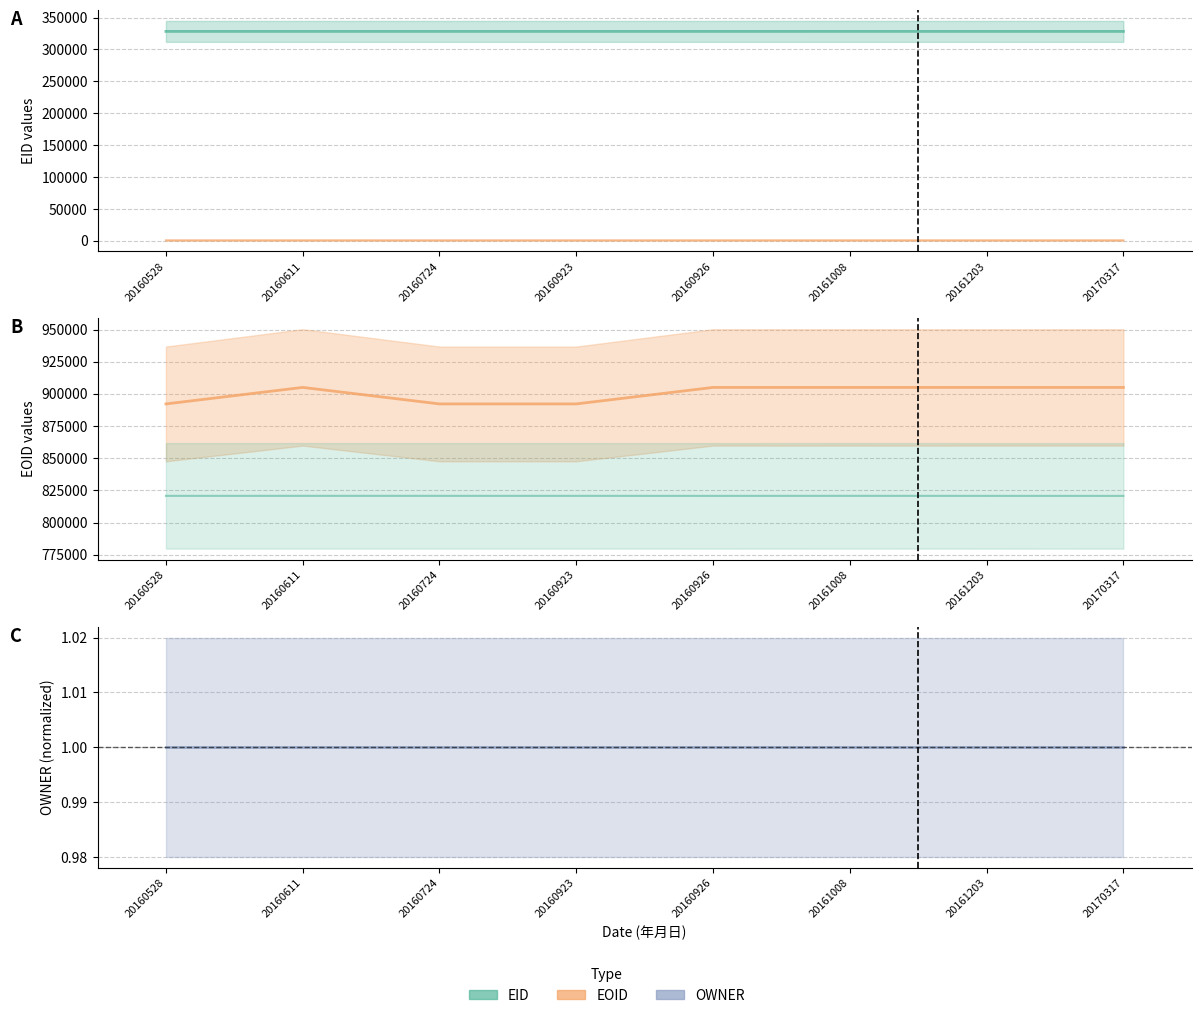

Is this an area chart (filled region under the line)?

No